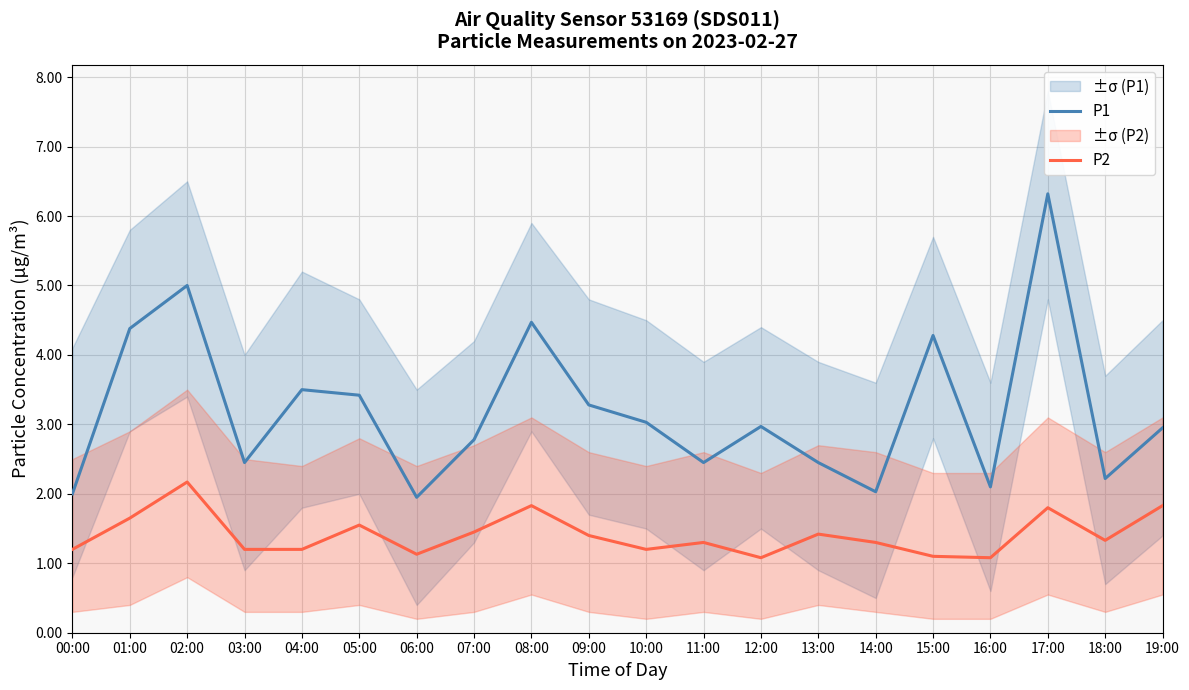

Which has a higher value, 12:00 or 03:00?

12:00